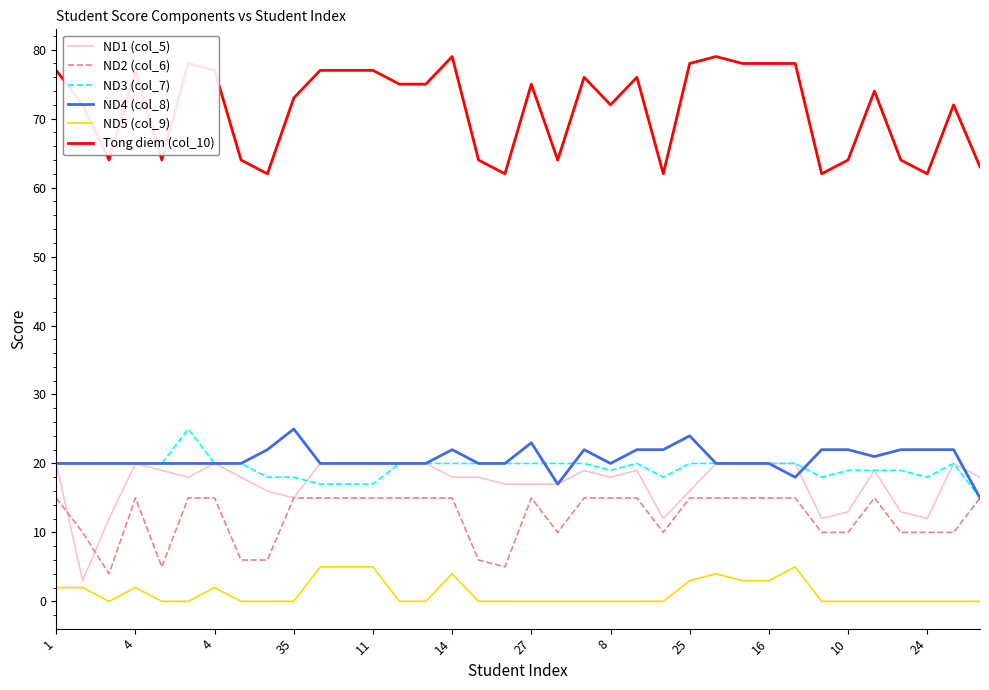

Which series has the largest total across all categories?

Tong diem (col_10)